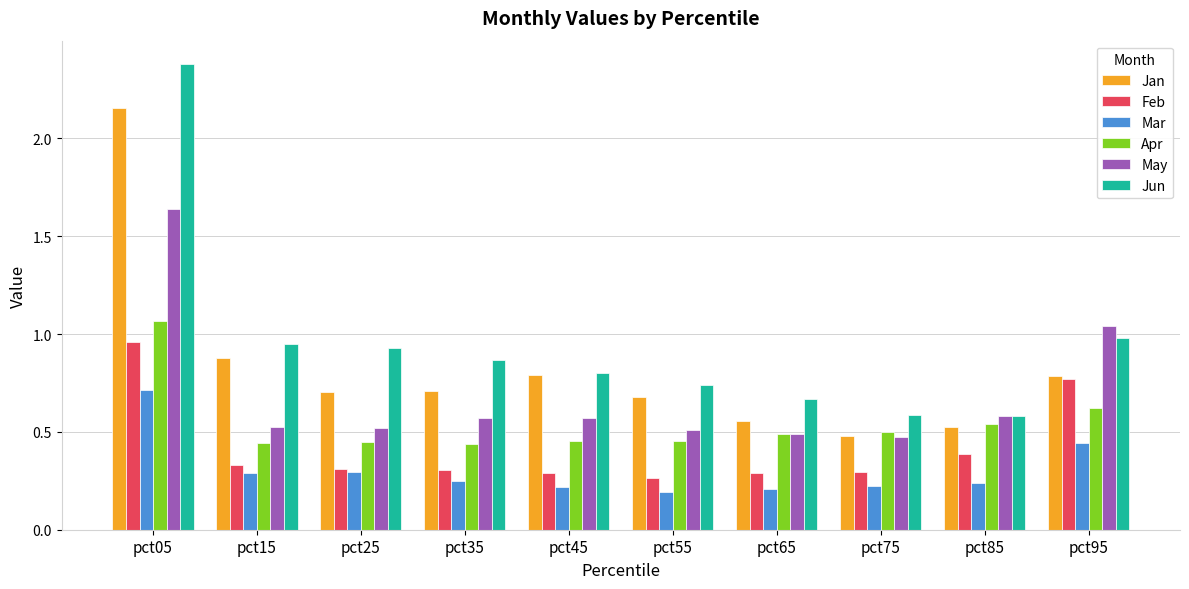

What is the total value across all series at pct45?

3.1